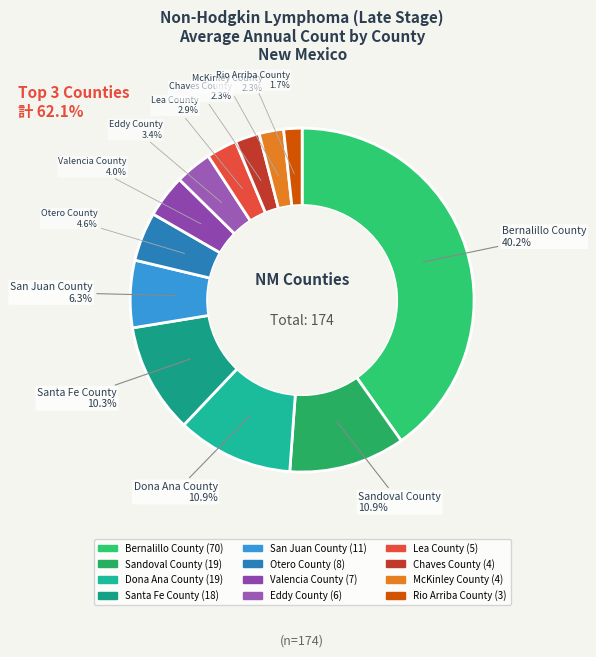

Which has a higher value, McKinley County or Lea County?

Lea County